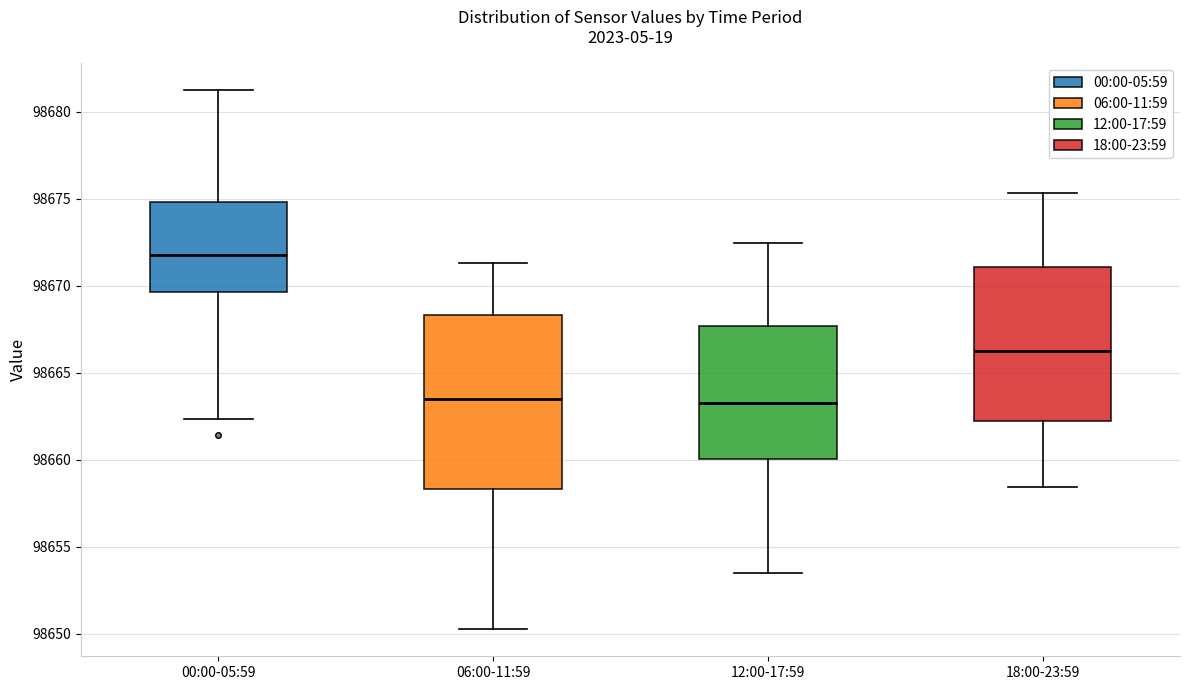

Where does the upper whisker of the box for 12:00-17:59 end on the y-axis? The values are not printed on the chart, so give them approximately, as read against the axis.

98672.5